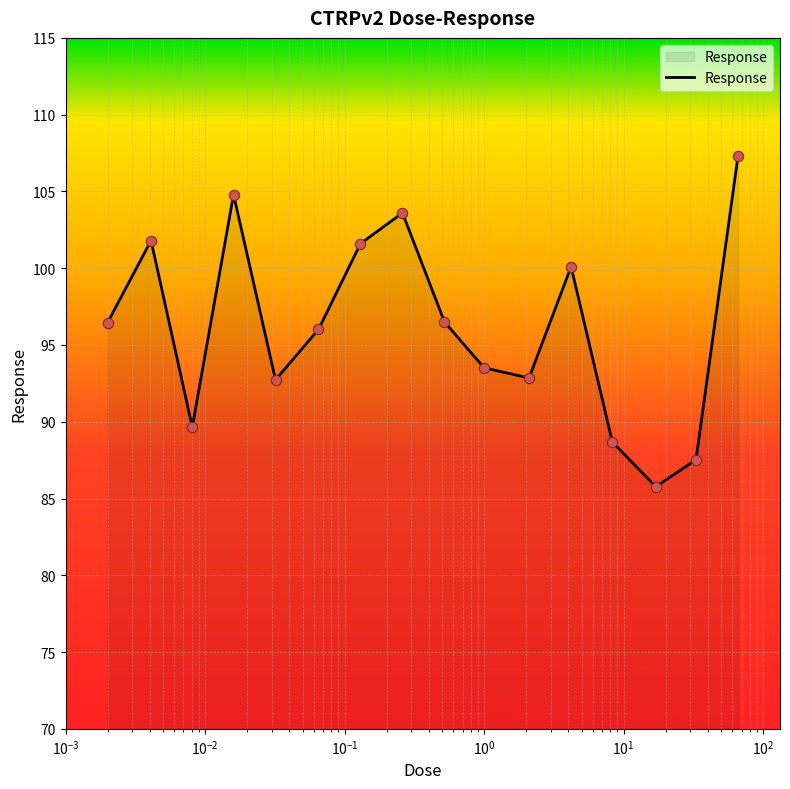

What is the smallest value displayed?

85.8